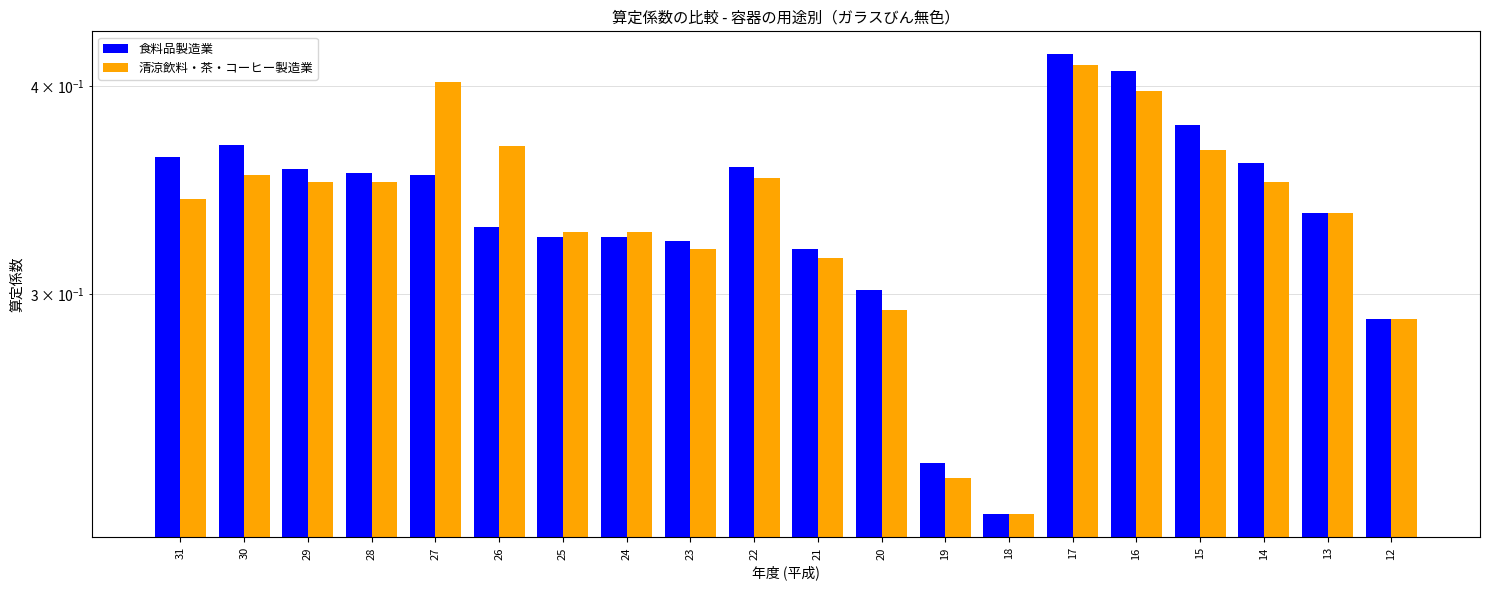

What is the minimum value shown in the chart?

0.2